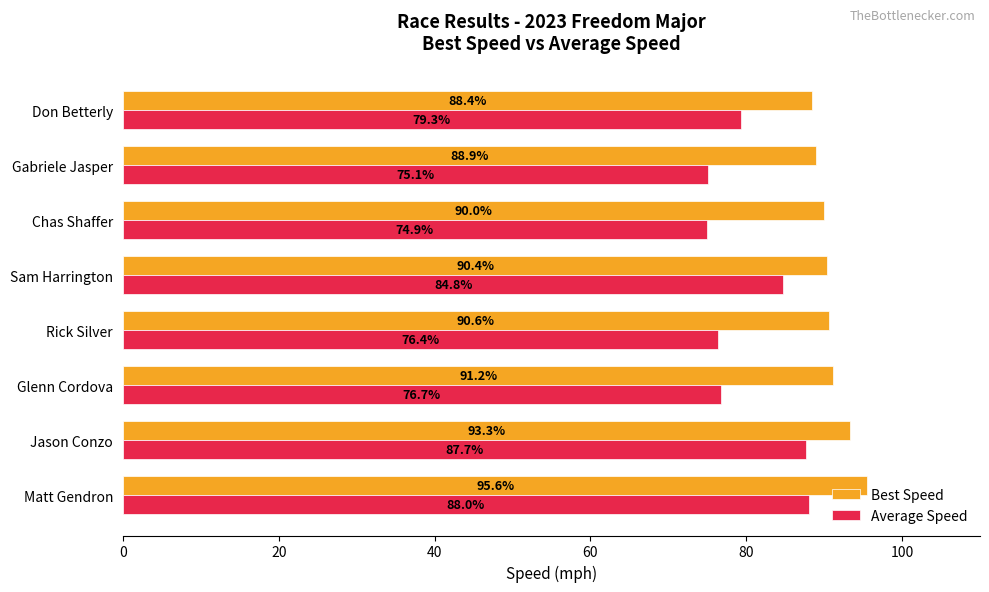

What is the difference between the highest and lowest values at Rick Silver?

14.2